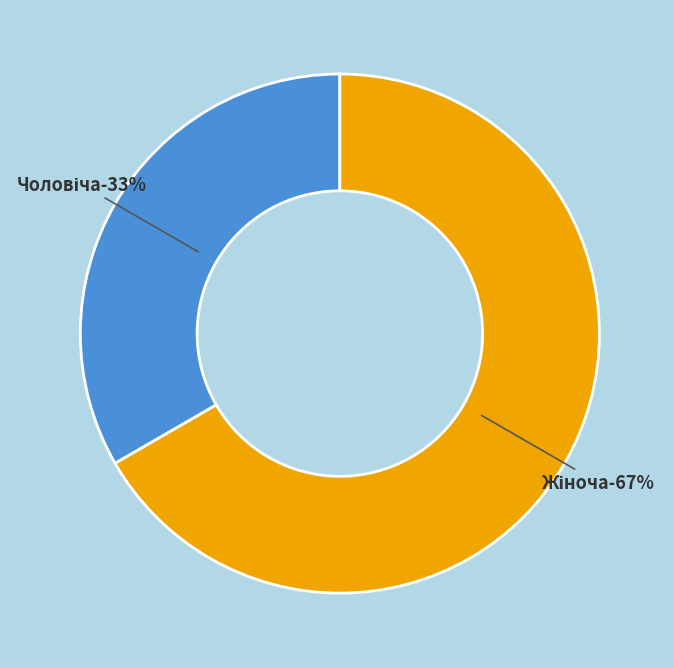

Is Чоловіча the majority of the pie?

No